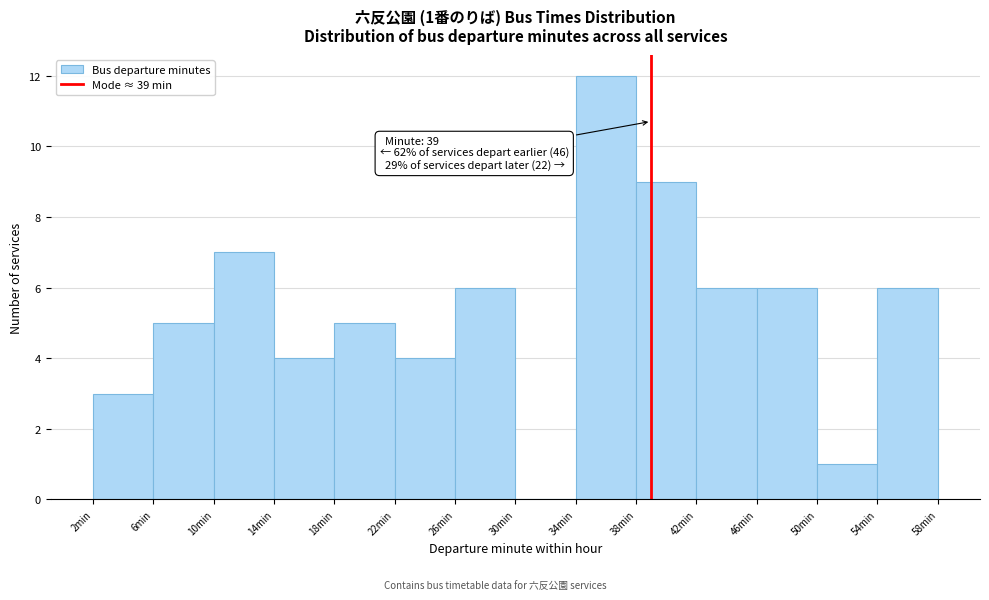

Over which range of the x-axis is the bar tallest?

34 to 38